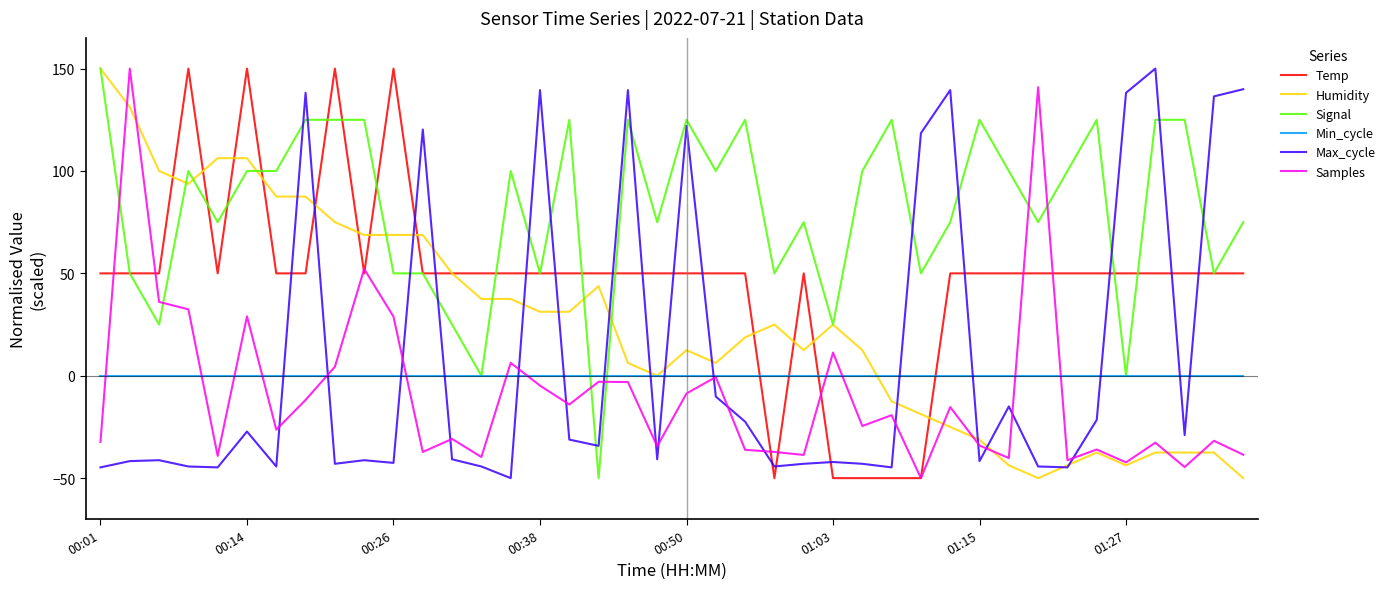

What is the difference between the maximum and minimum values in the Samples series?

200.0